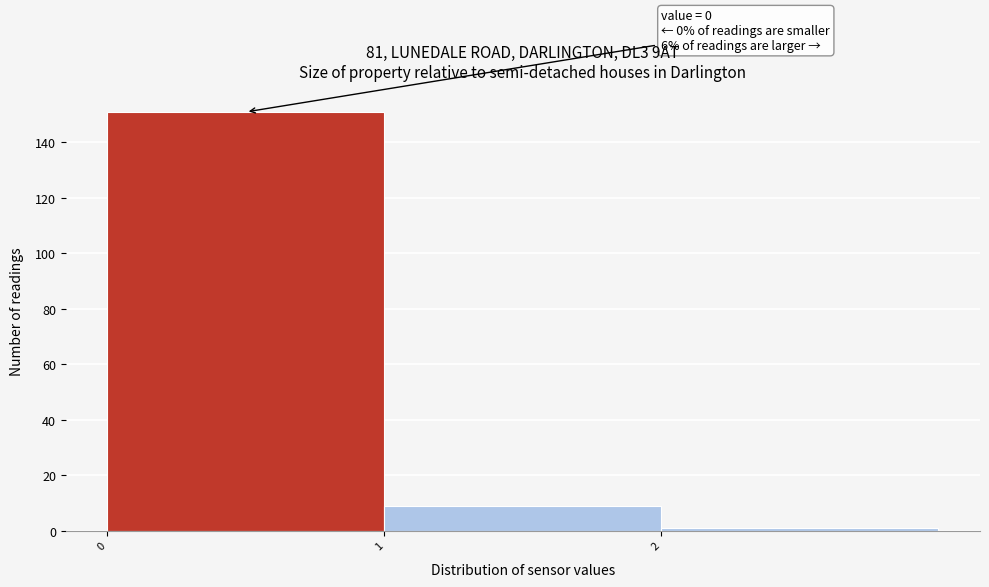

Over which range of the x-axis is the bar tallest?

0 to 1